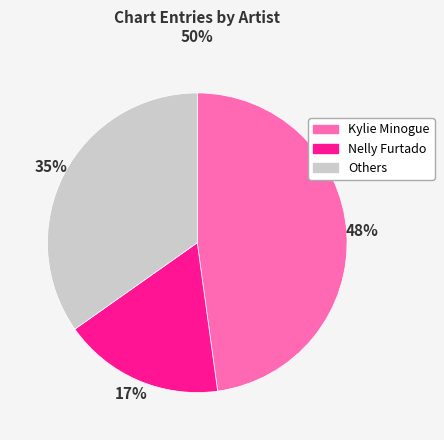

To the nearest percent, what is the average slice percentage?

33%